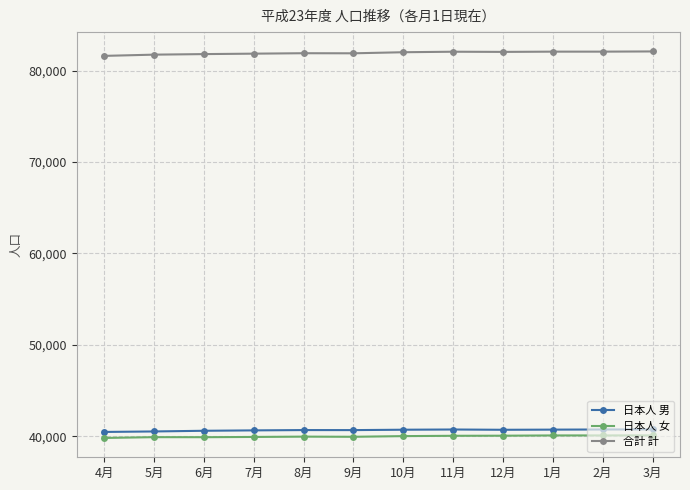

In 日本人 女, how many points are lower than both neighbors (excluding endpoints)?

2